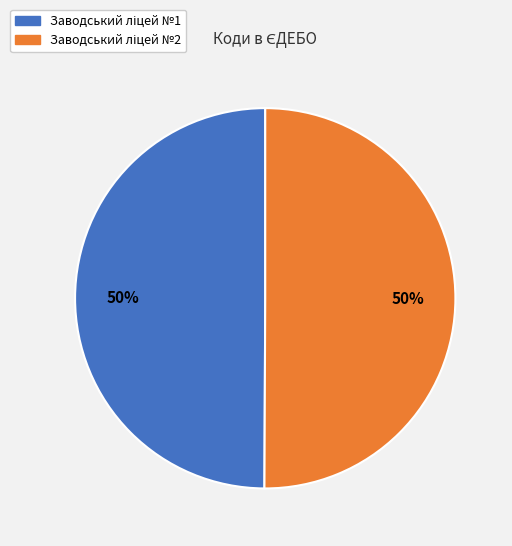

To the nearest percent, what is the average slice percentage?

50%